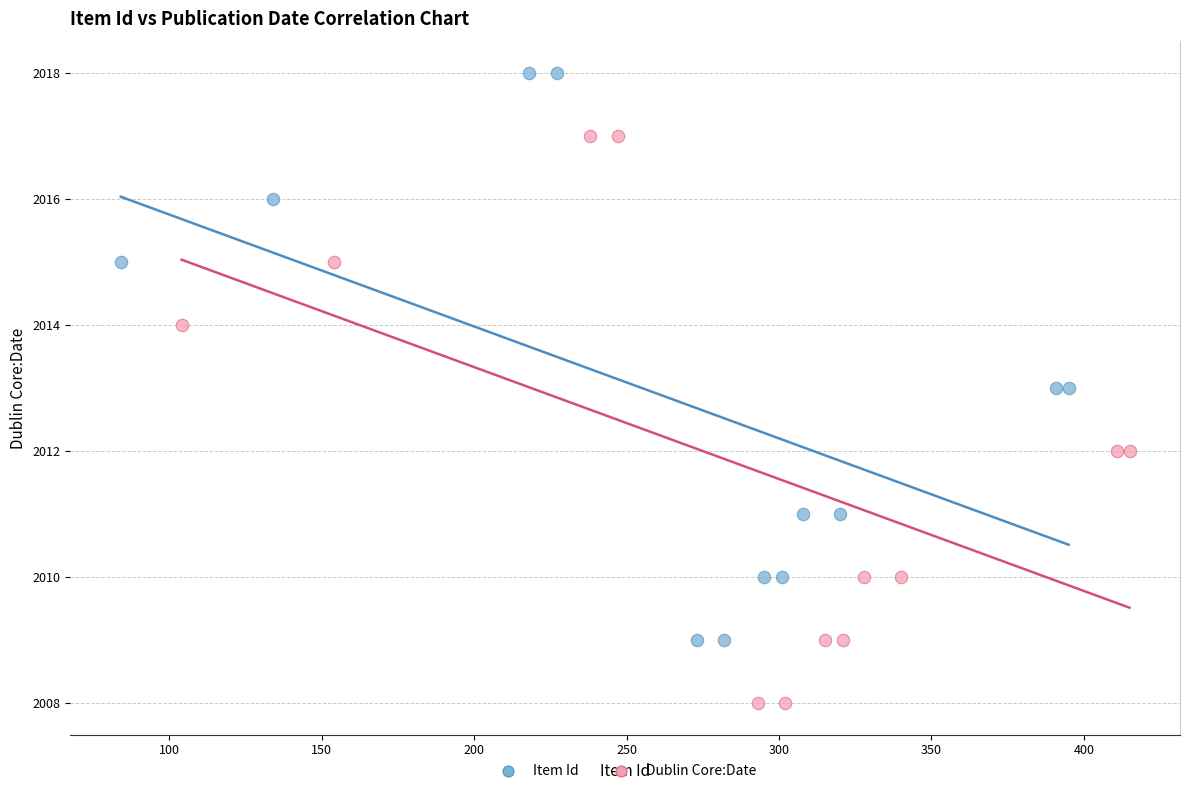

Which series reaches the maximum Y coordinate?

Item Id